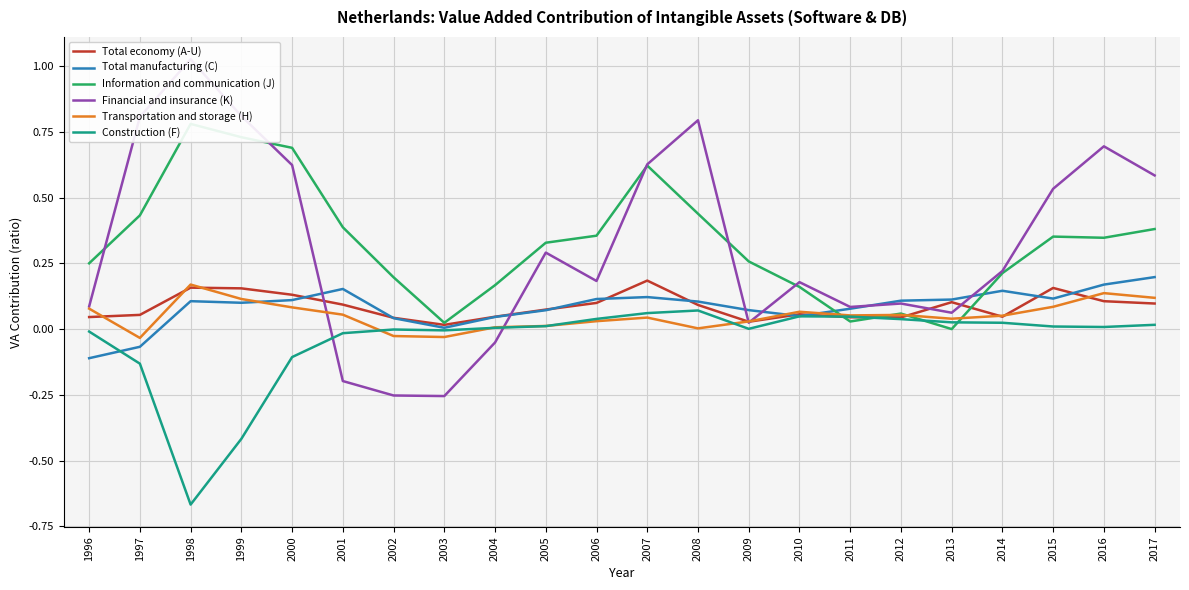

Reading left to right, what are all the values shown in this chart?

Total economy (A-U): 1996=0.0	1997=0.1	1998=0.2	1999=0.2	2000=0.1	2001=0.1	2002=0.0	2003=0.0	2004=0.0	2005=0.1	2006=0.1	2007=0.2	2008=0.1	2009=0.0	2010=0.1	2011=0.0	2012=0.0	2013=0.1	2014=0.0	2015=0.2	2016=0.1	2017=0.1
Total manufacturing (C): 1996=-0.1	1997=-0.1	1998=0.1	1999=0.1	2000=0.1	2001=0.2	2002=0.0	2003=0.0	2004=0.0	2005=0.1	2006=0.1	2007=0.1	2008=0.1	2009=0.1	2010=0.0	2011=0.1	2012=0.1	2013=0.1	2014=0.1	2015=0.1	2016=0.2	2017=0.2
Information and communication (J): 1996=0.3	1997=0.4	1998=0.8	1999=0.7	2000=0.7	2001=0.4	2002=0.2	2003=0.0	2004=0.2	2005=0.3	2006=0.4	2007=0.6	2008=0.4	2009=0.3	2010=0.2	2011=0.0	2012=0.1	2013=0.0	2014=0.2	2015=0.4	2016=0.3	2017=0.4
Financial and insurance (K): 1996=0.1	1997=0.8	1998=1.0	1999=0.8	2000=0.6	2001=-0.2	2002=-0.3	2003=-0.3	2004=-0.1	2005=0.3	2006=0.2	2007=0.6	2008=0.8	2009=0.0	2010=0.2	2011=0.1	2012=0.1	2013=0.1	2014=0.2	2015=0.5	2016=0.7	2017=0.6
Transportation and storage (H): 1996=0.1	1997=-0.0	1998=0.2	1999=0.1	2000=0.1	2001=0.1	2002=-0.0	2003=-0.0	2004=0.0	2005=0.0	2006=0.0	2007=0.0	2008=0.0	2009=0.0	2010=0.1	2011=0.1	2012=0.1	2013=0.0	2014=0.1	2015=0.1	2016=0.1	2017=0.1
Construction (F): 1996=-0.0	1997=-0.1	1998=-0.7	1999=-0.4	2000=-0.1	2001=-0.0	2002=-0.0	2003=-0.0	2004=0.0	2005=0.0	2006=0.0	2007=0.1	2008=0.1	2009=0.0	2010=0.0	2011=0.0	2012=0.0	2013=0.0	2014=0.0	2015=0.0	2016=0.0	2017=0.0